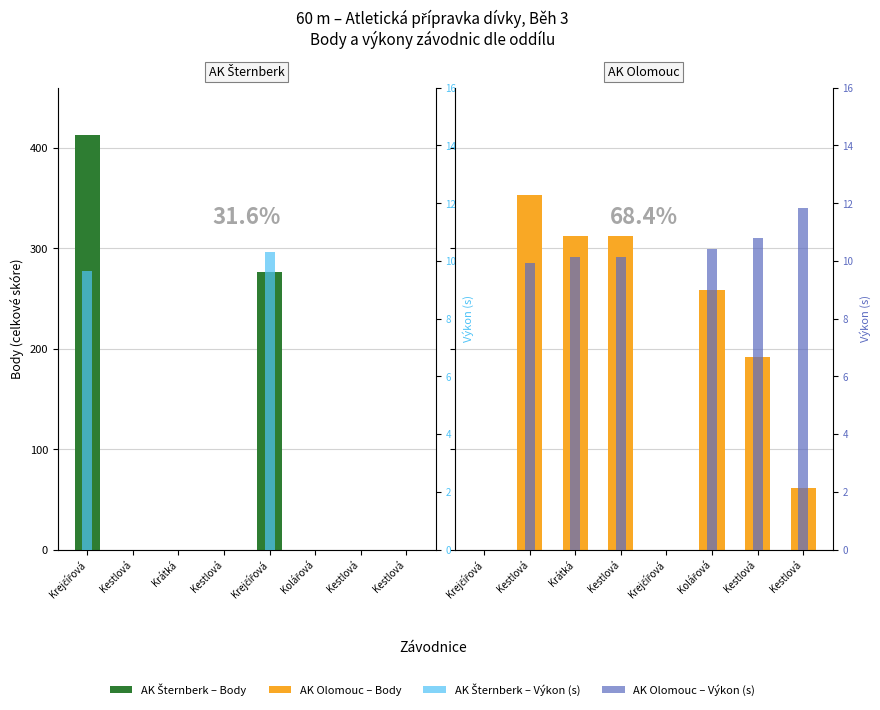

The AK Olomouc series shows 192.0 at Kestlová. True or false?

True